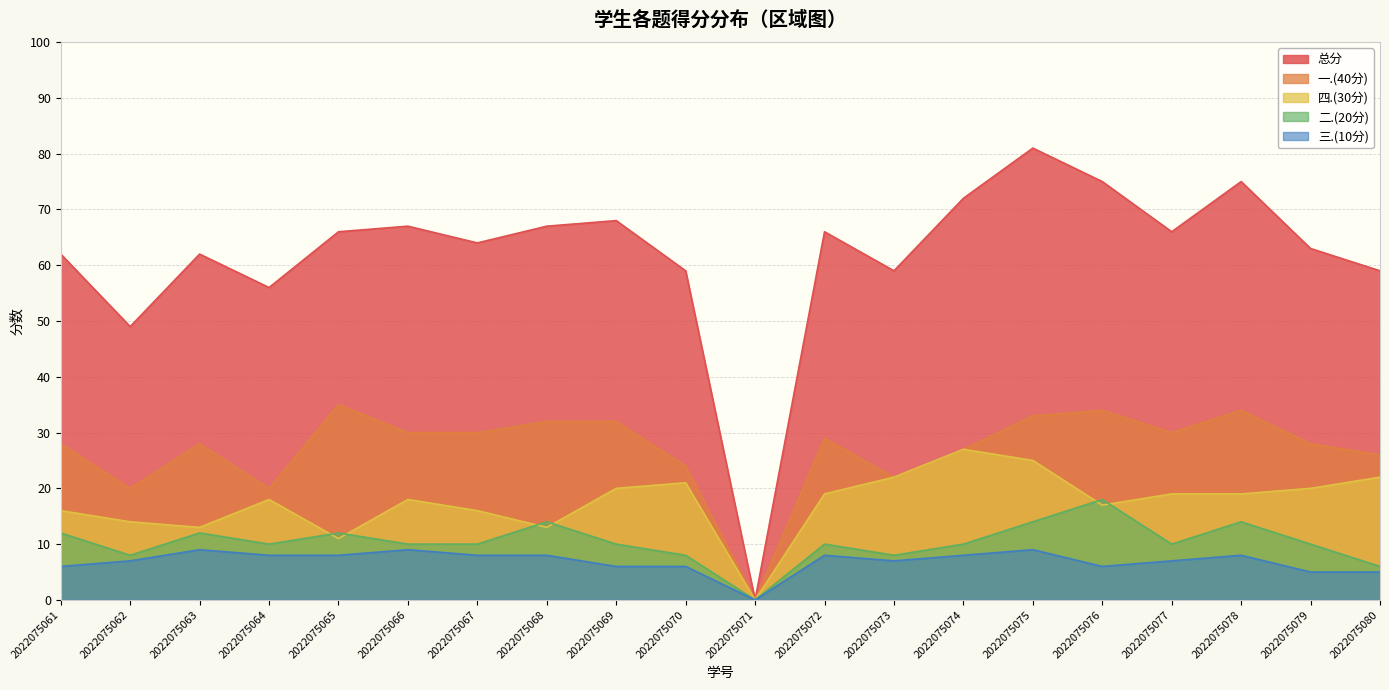

In 四.(30分), how many points are higher than both neighbors (excluding endpoints)?

4